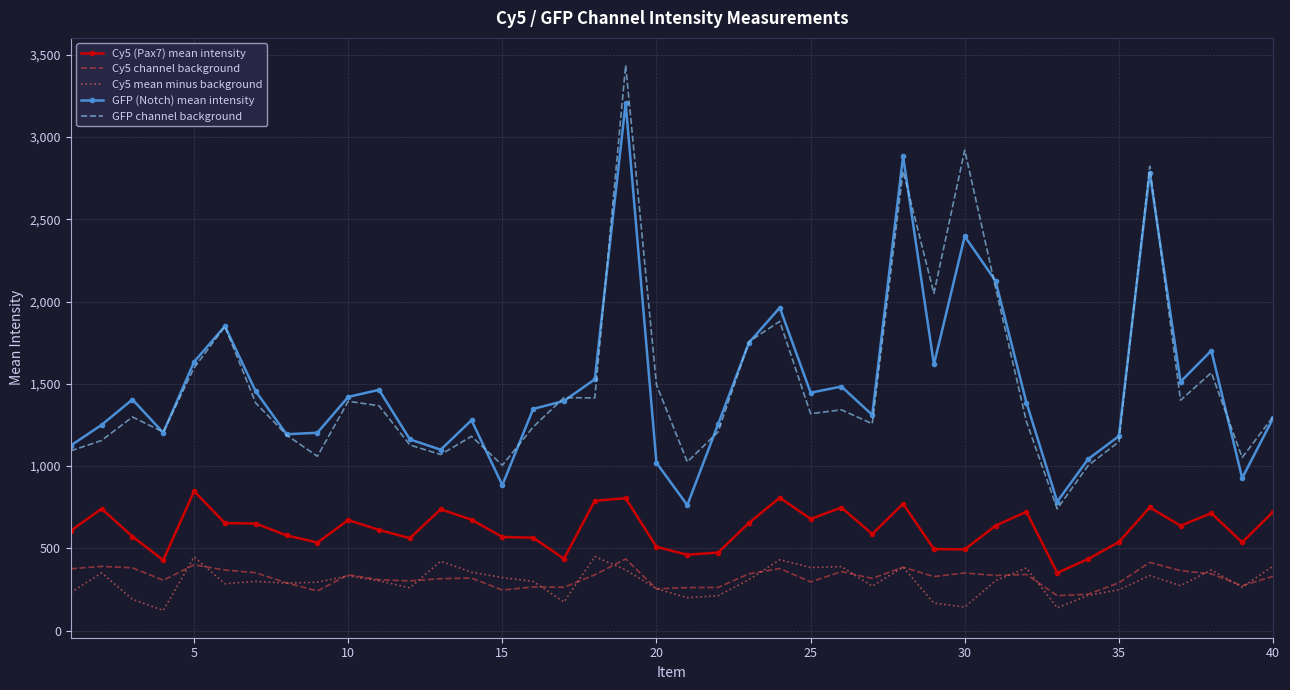

What are all the series names shown in the legend?

Cy5 (Pax7) mean intensity, Cy5 channel background, Cy5 mean minus background, GFP (Notch) mean intensity, GFP channel background